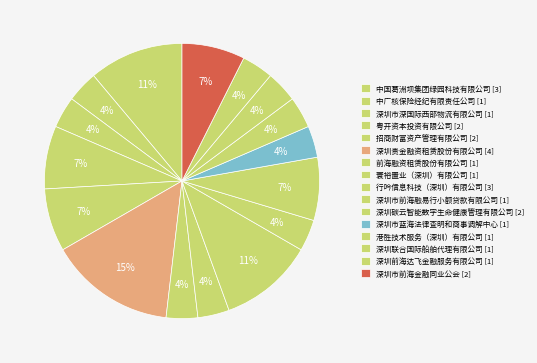

To the nearest percent, what is the combined percentage of 中国葛洲坝集团绿园科技有限公司 and 深圳市蓝海法律查明和商事调解中心?

15%